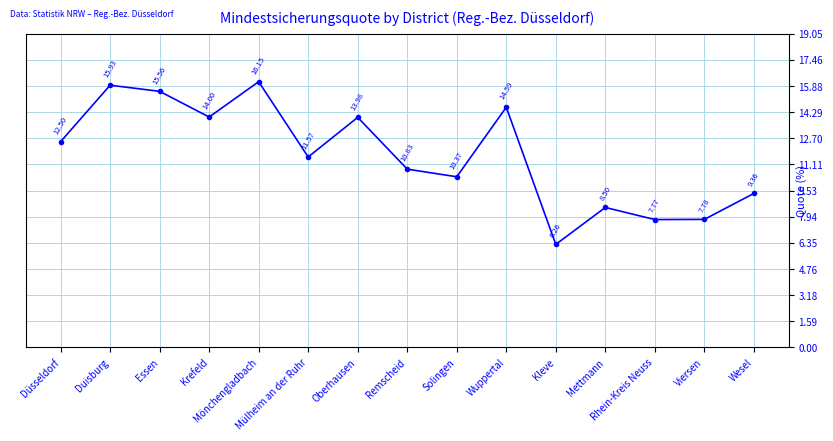

How many lines are shown in the chart?

1